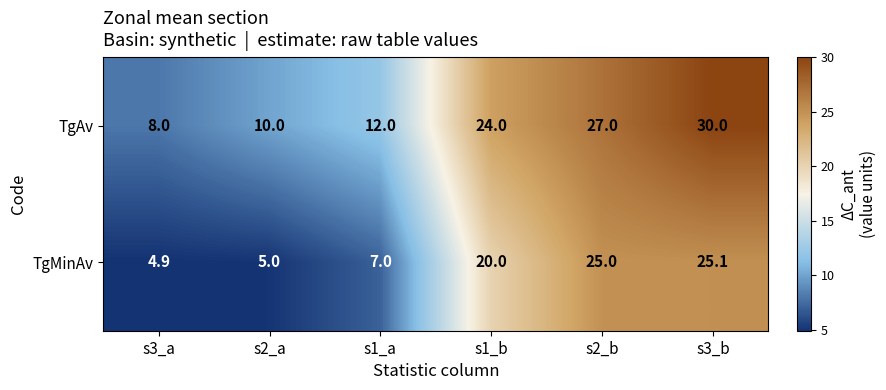

Rank the series at s1_a from highest to lowest value.

TgAv, TgMinAv